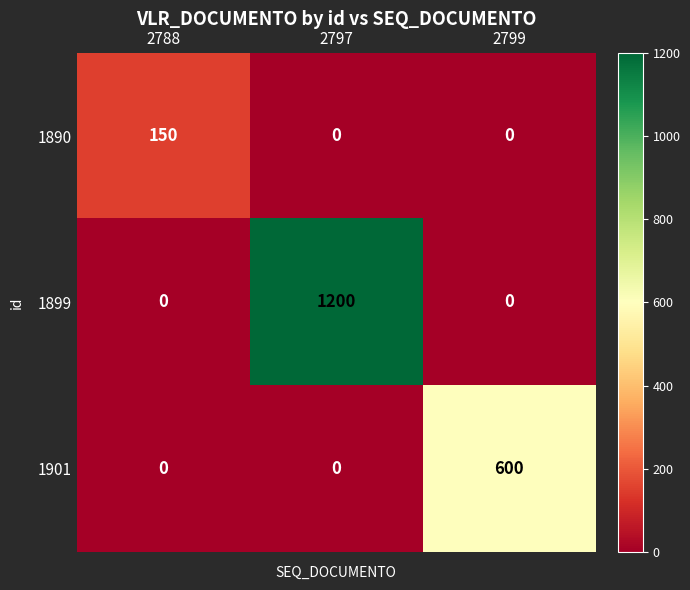

What value does the 1899 series have at 2797?

1200